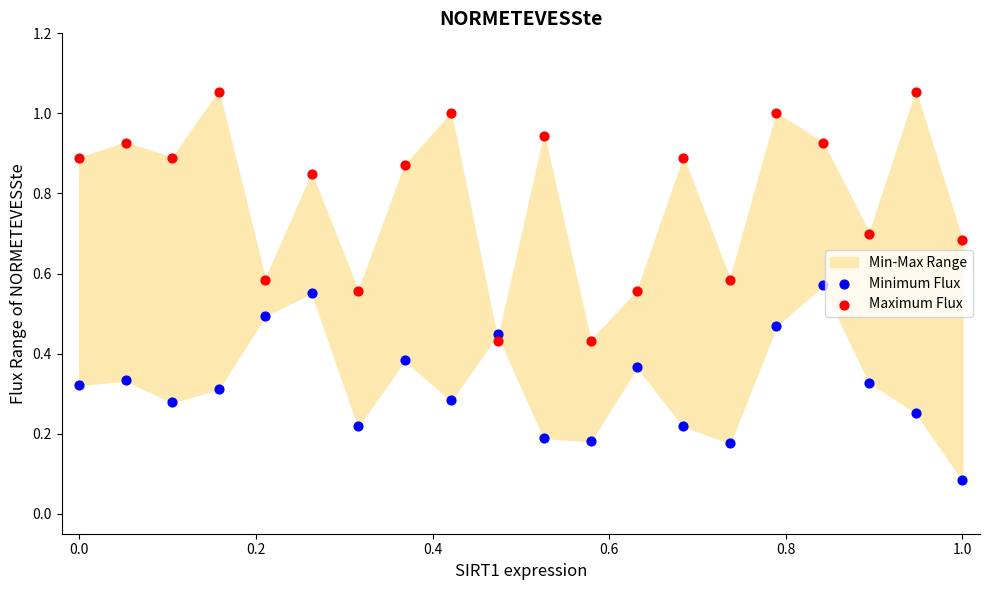

Which series has the widest spread of Y values?

Maximum Flux